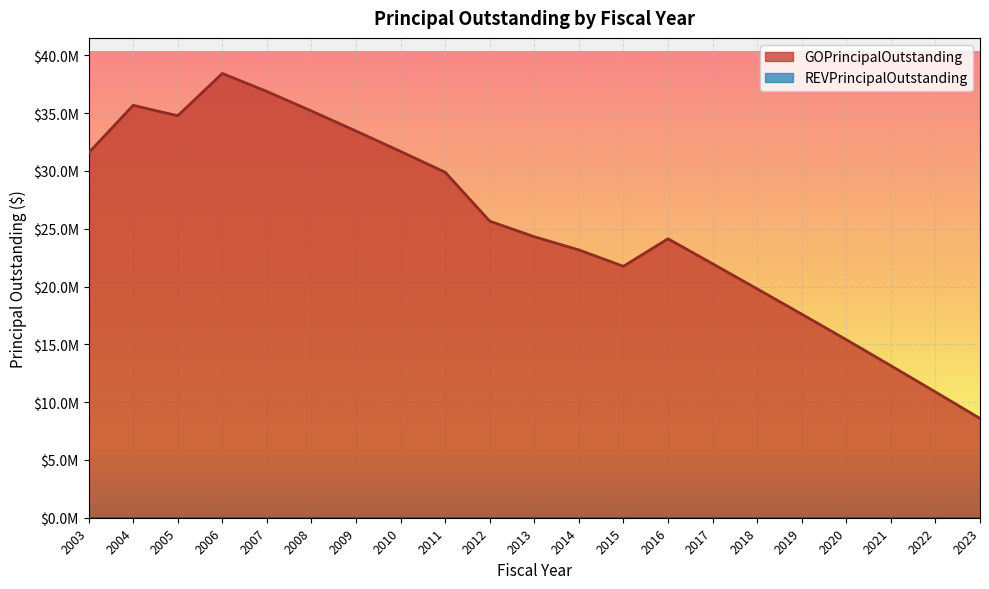

What is the ratio of the value at 2007 to the value at 2003?

1.2